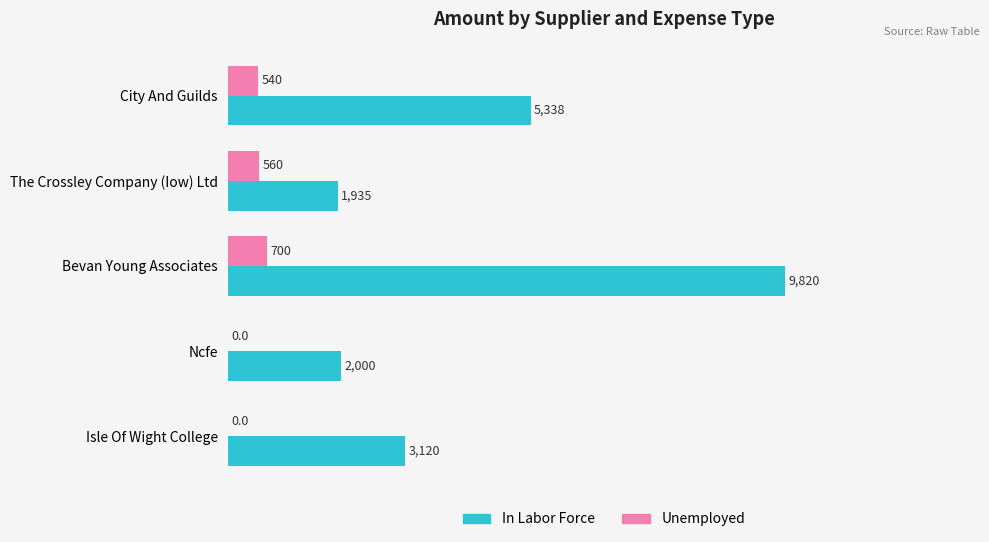

What value does the Unemployed series have at Bevan Young Associates?

700